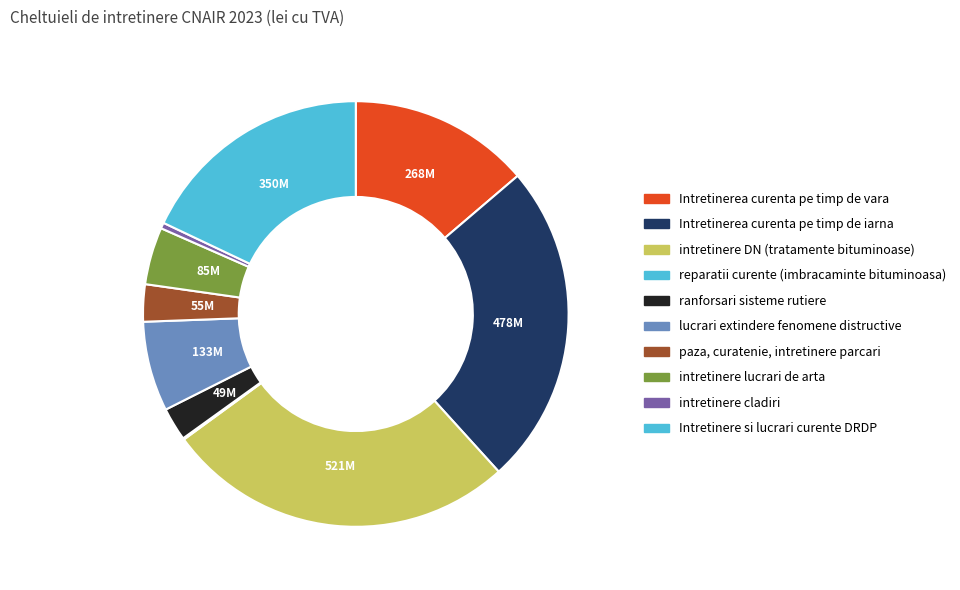

Does ranforsari sisteme rutiere represent more than half of the total?

No